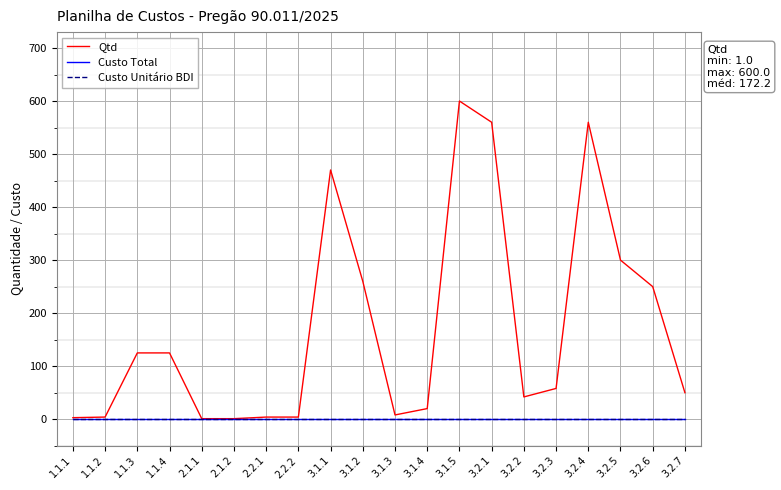

What is the label of the 5th point from the right?

3.2.3